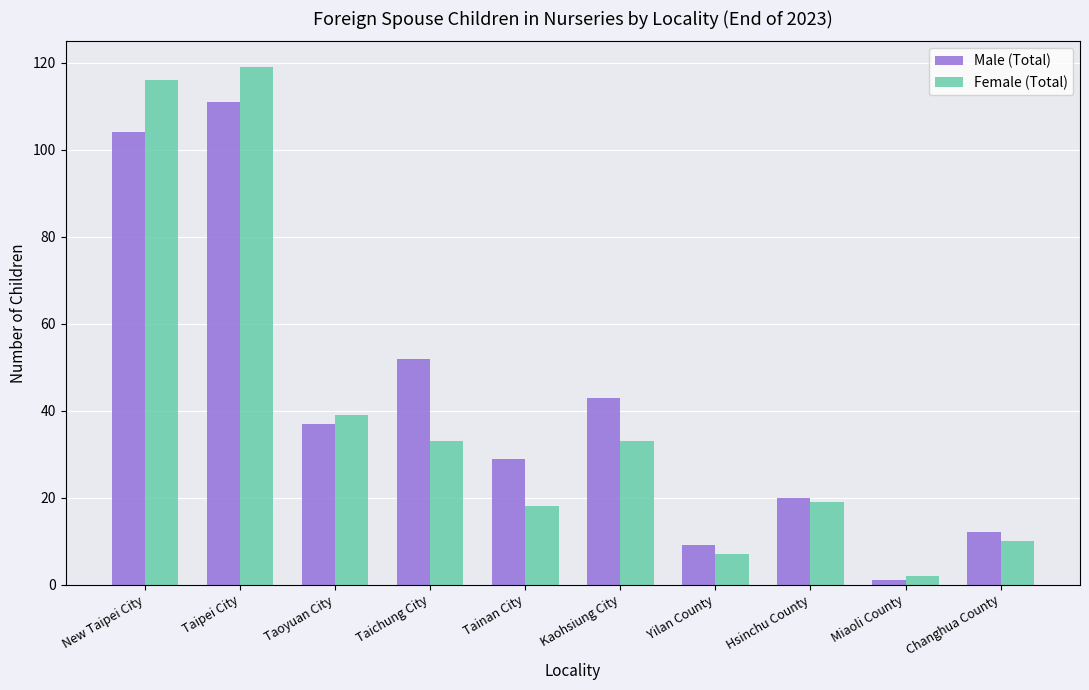

How many data points in Female (Total) are less than 33?

5